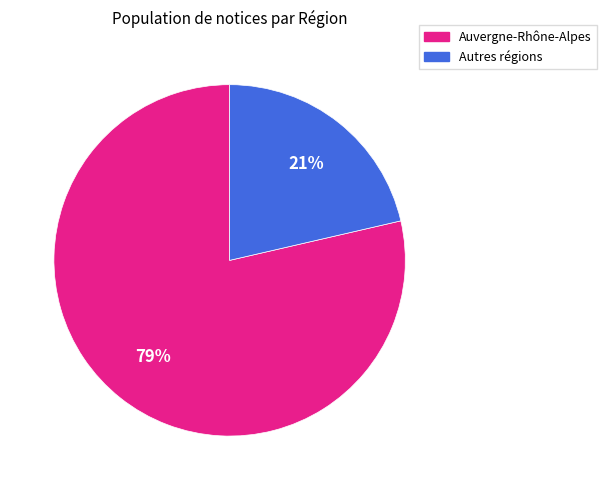

Does any single category account for the majority?

Yes